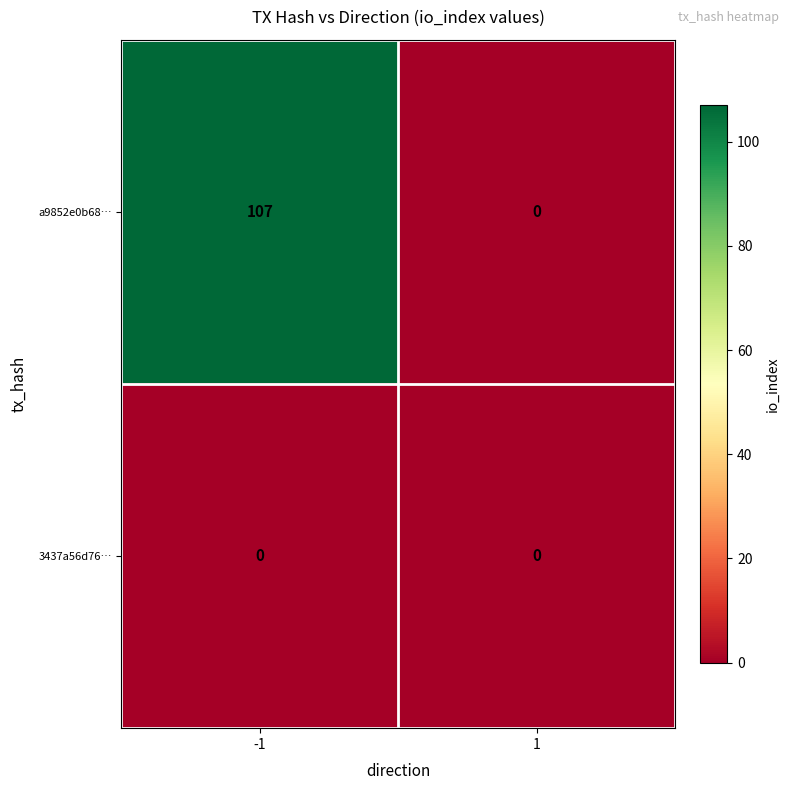

Reading left to right, transcribe all the data shown in this chart.

a9852e0b68…: 107	0
3437a56d76…: 0	0